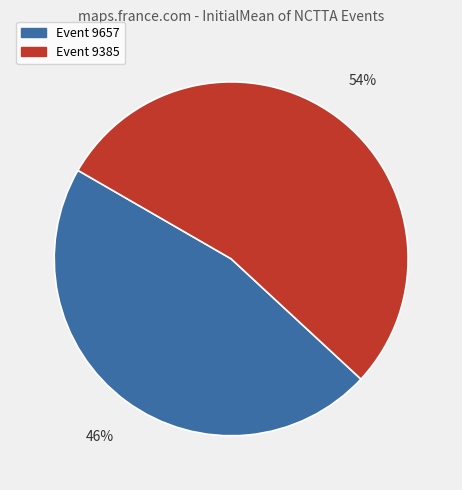

How many slices are in this pie chart?

2